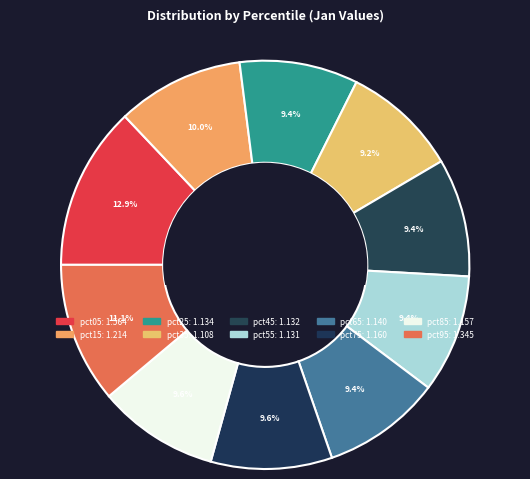

Does pct15 account for over 50% of the chart?

No